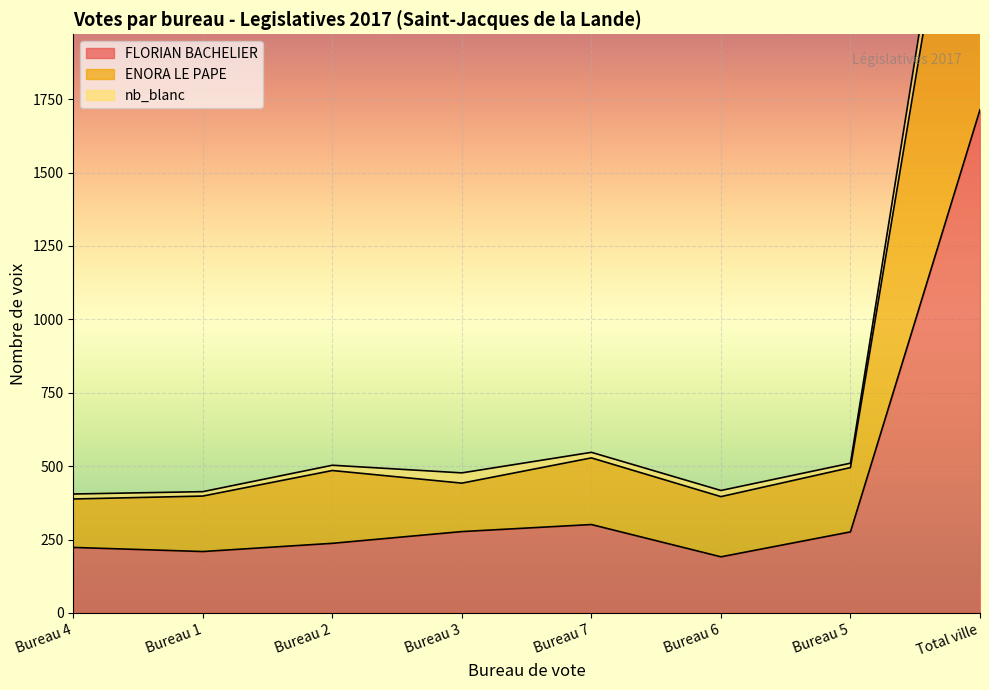

Count the number of data series in this chart.

3